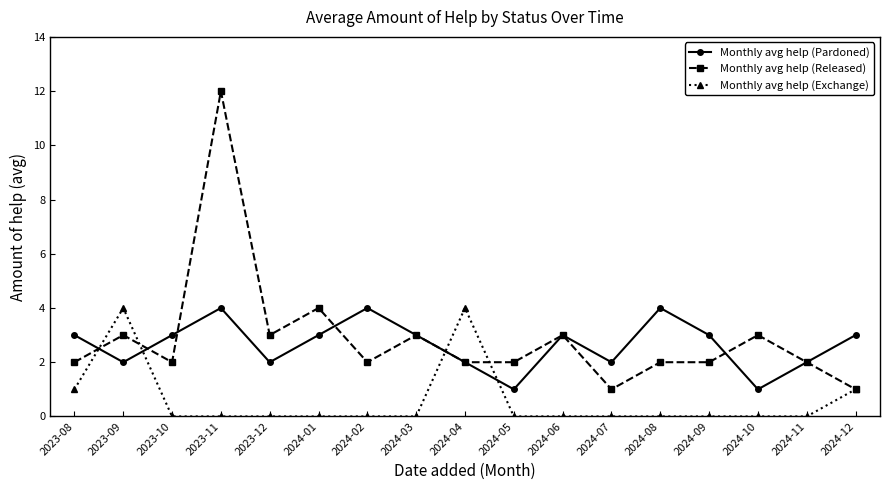

Which series has the widest spread of values?

Monthly avg help (Released)